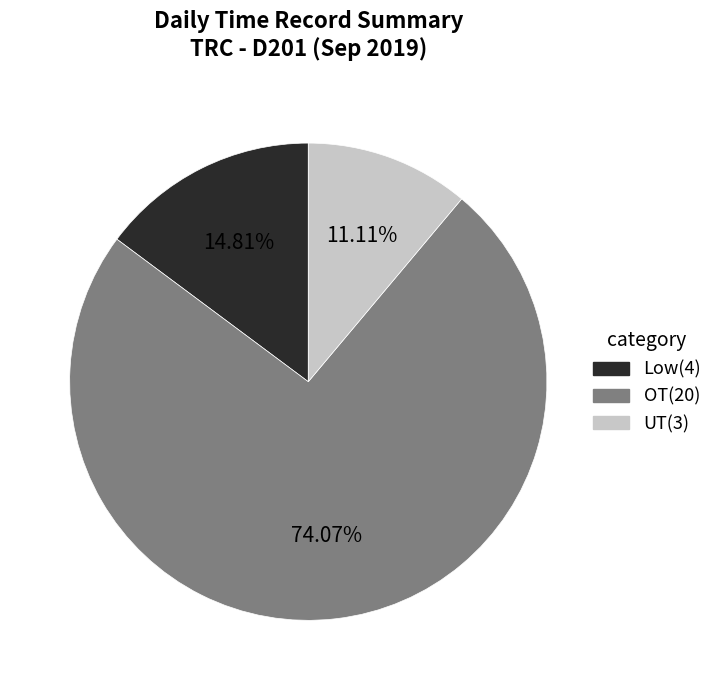

Does any single category account for the majority?

Yes